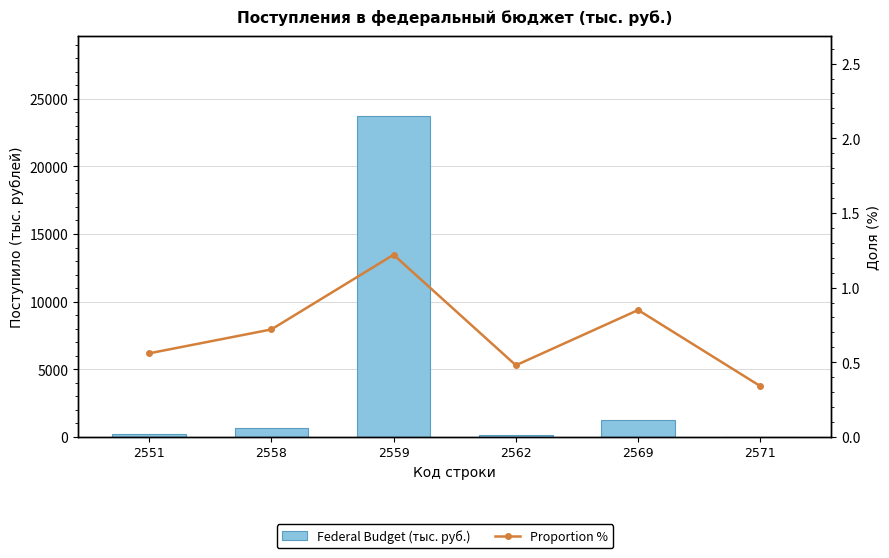

What are all the series names shown in the legend?

Federal Budget (тыс. руб.), Proportion %